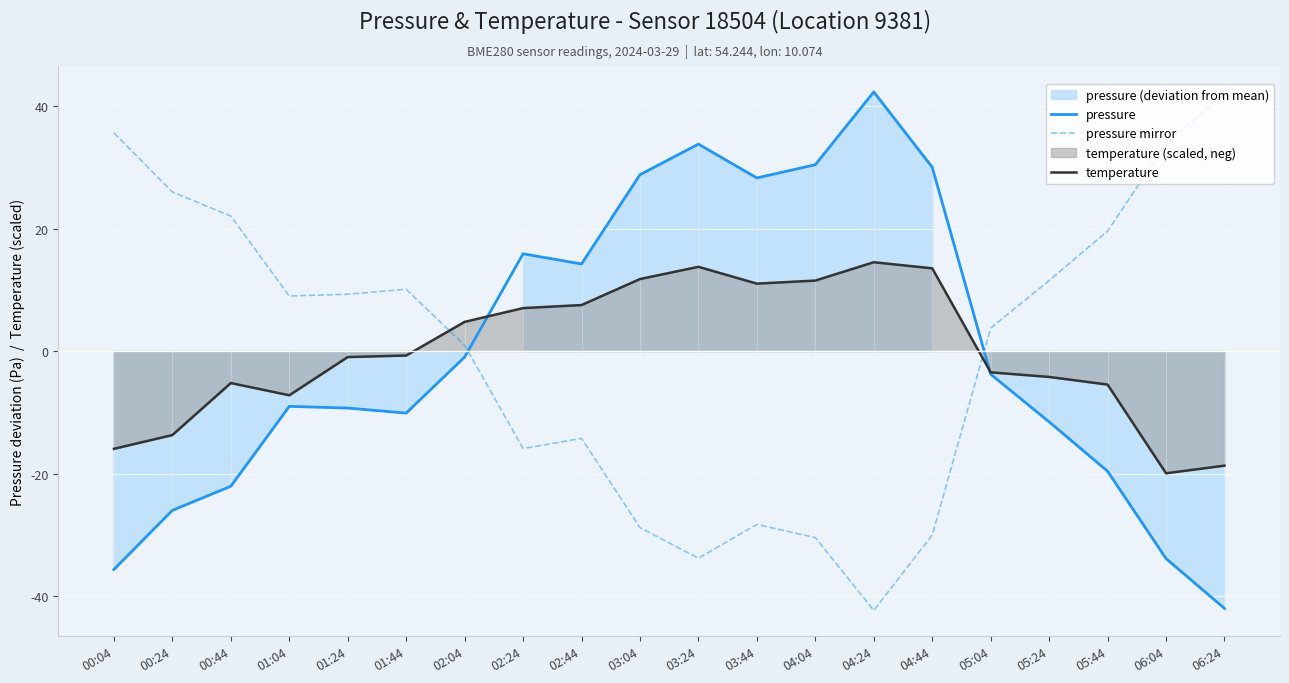

Reading right to left, list all the values displayed in this chart.

pressure: -42.1	-33.9	-19.6	-11.6	-3.8	30.1	42.4	30.5	28.3	33.8	28.8	14.3	15.9	-1.0	-10.1	-9.3	-9.0	-22.1	-26.0	-35.7
pressure mirror: 42.1	33.9	19.6	11.6	3.8	-30.1	-42.4	-30.5	-28.3	-33.8	-28.8	-14.3	-15.9	1.0	10.1	9.3	9.0	22.1	26.0	35.7
temperature: -18.7	-20.0	-5.5	-4.2	-3.5	13.5	14.5	11.5	11.0	13.8	11.8	7.5	7.0	4.8	-0.7	-1.0	-7.2	-5.2	-13.7	-16.0